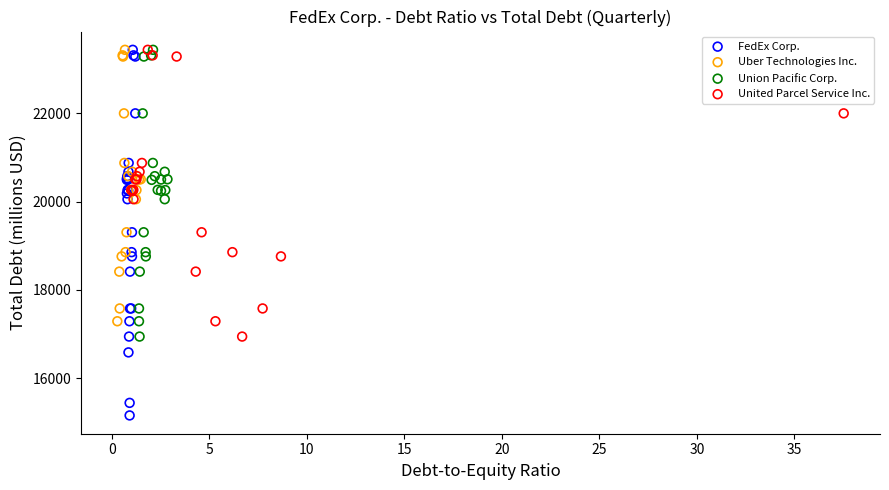

Which series contains the lowest Y value?

FedEx Corp.